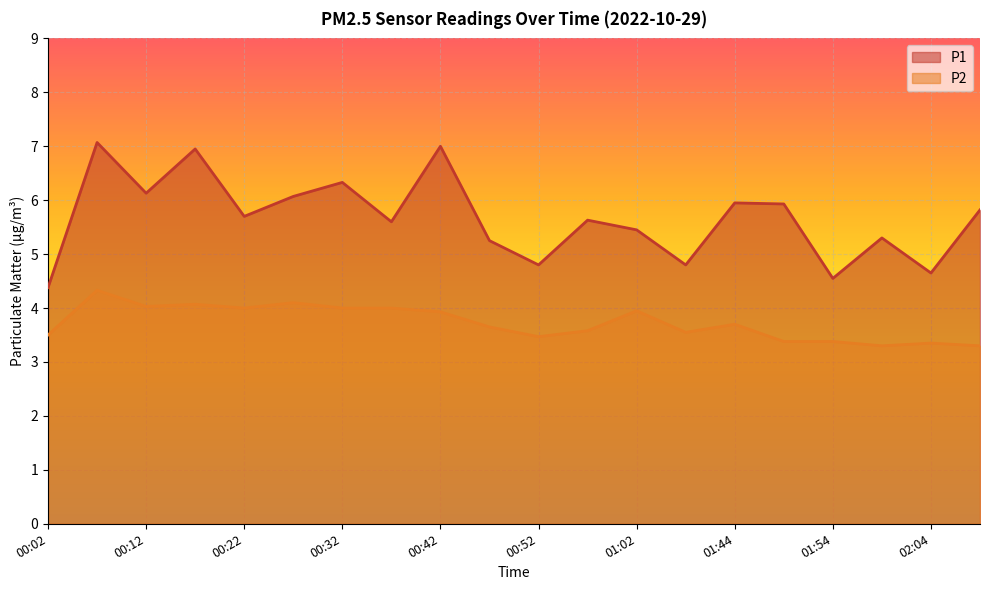

What position from the right is 00:27?

15